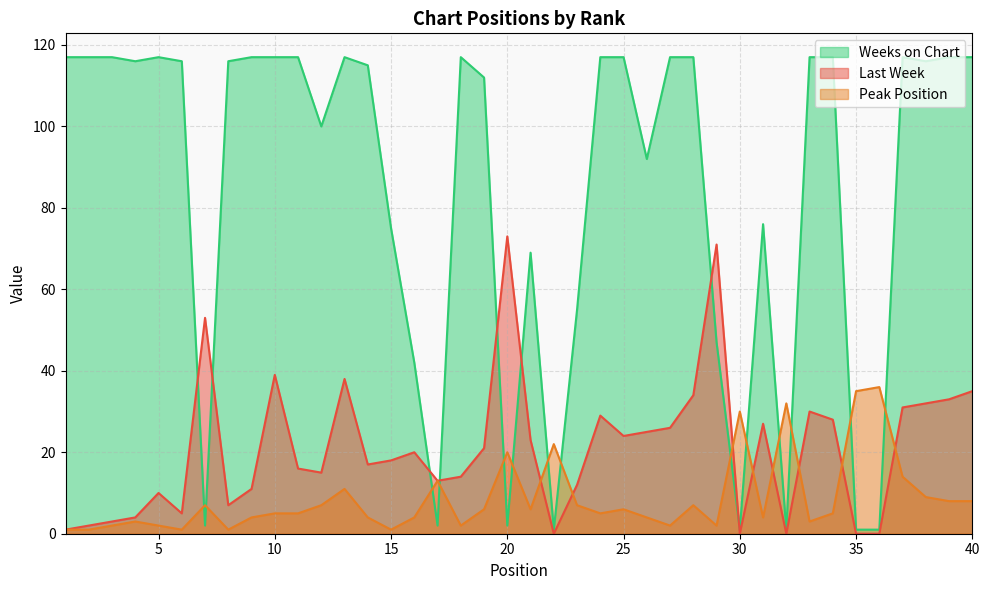

What is the difference between the maximum and minimum values in the Peak Position series?

35